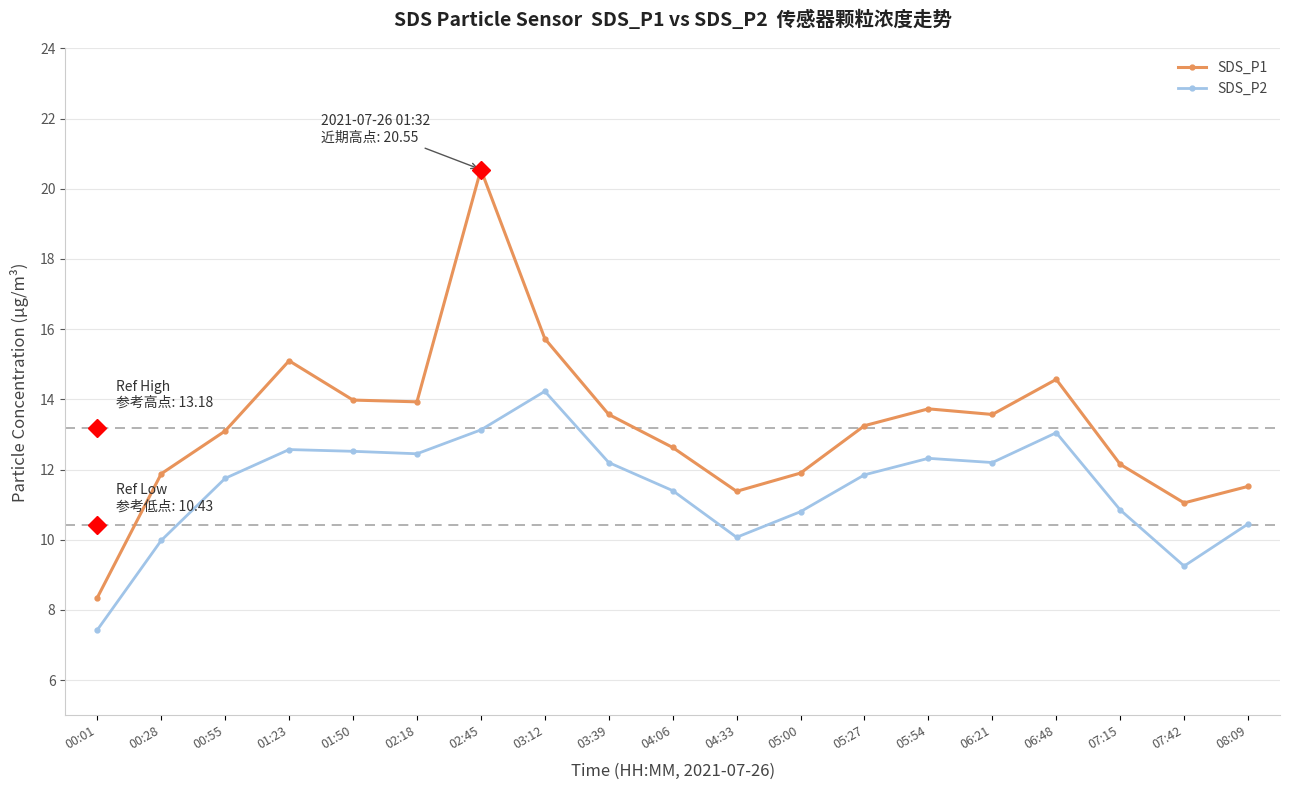

Does the chart display data point markers on the line(s)?

Yes